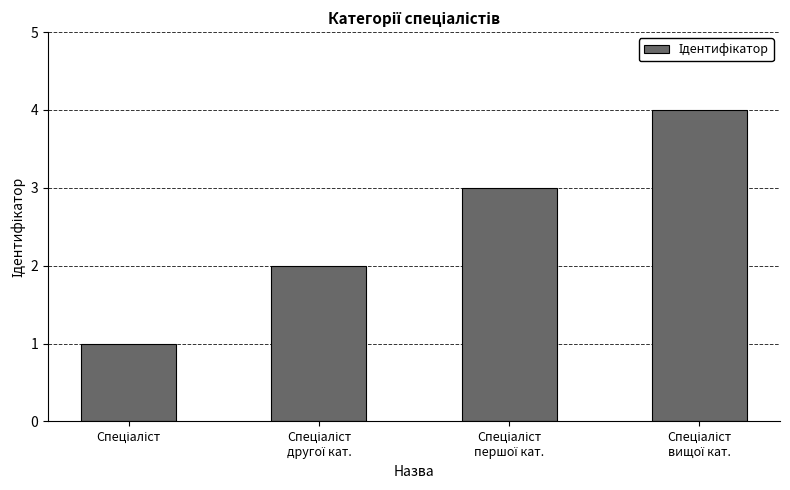

What is the greatest value displayed?

4